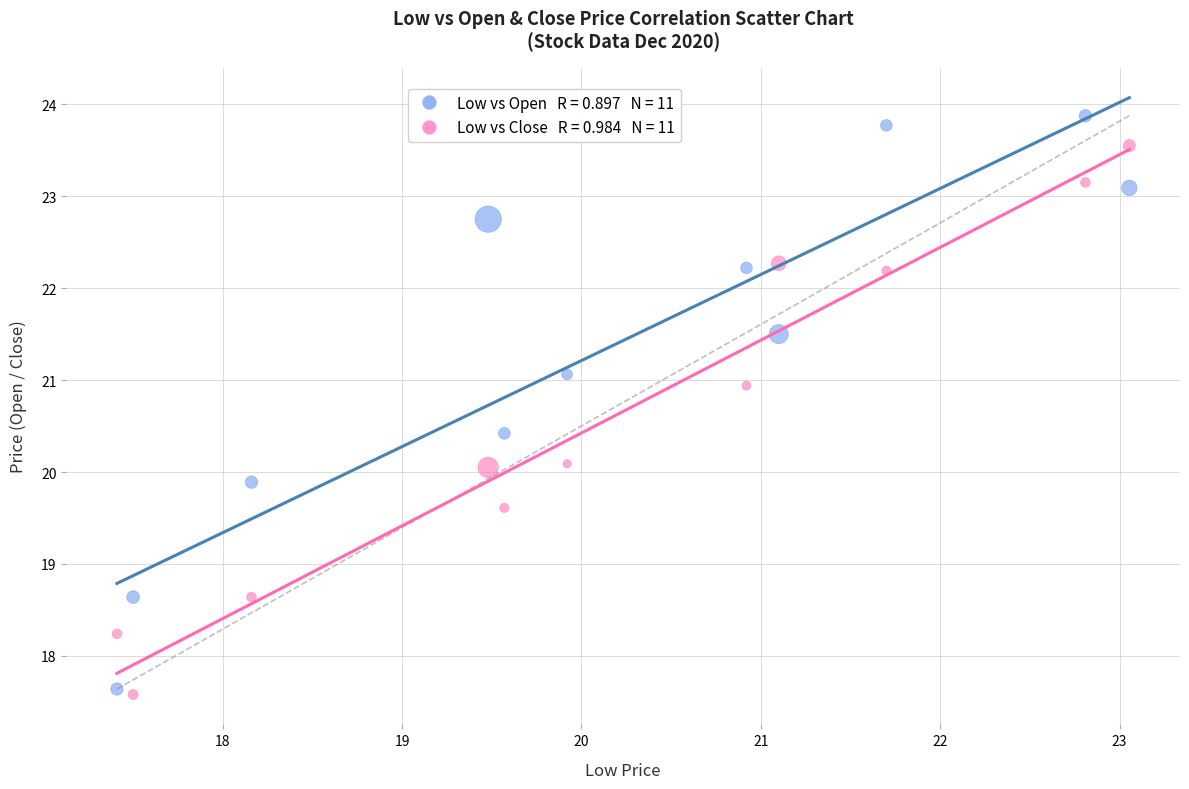

Across all data points, what is the range of X values (max minus min)?

5.6